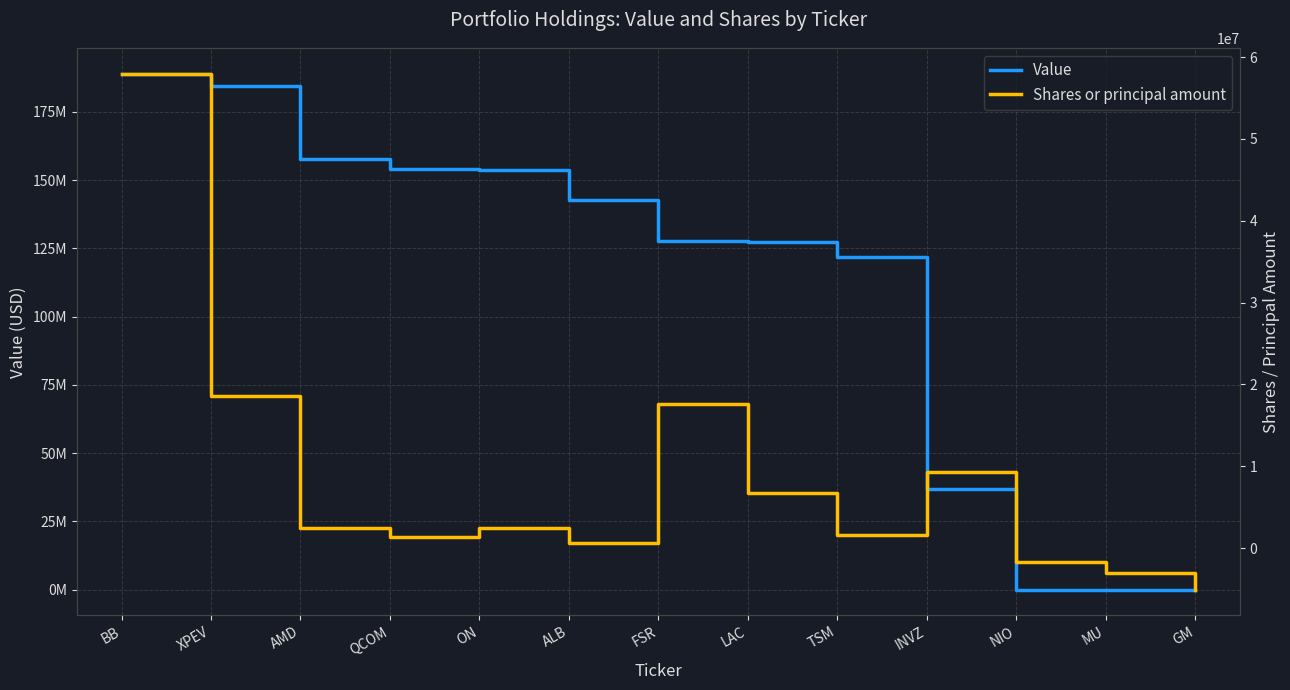

What position from the left is MU?

12